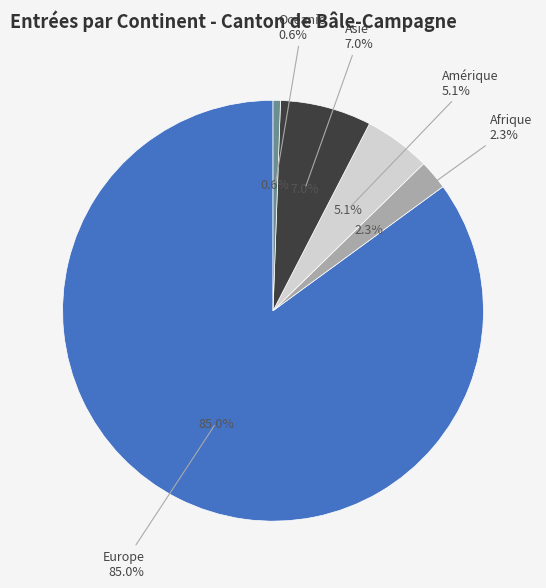

To the nearest percent, what portion does Asie represent?

7%